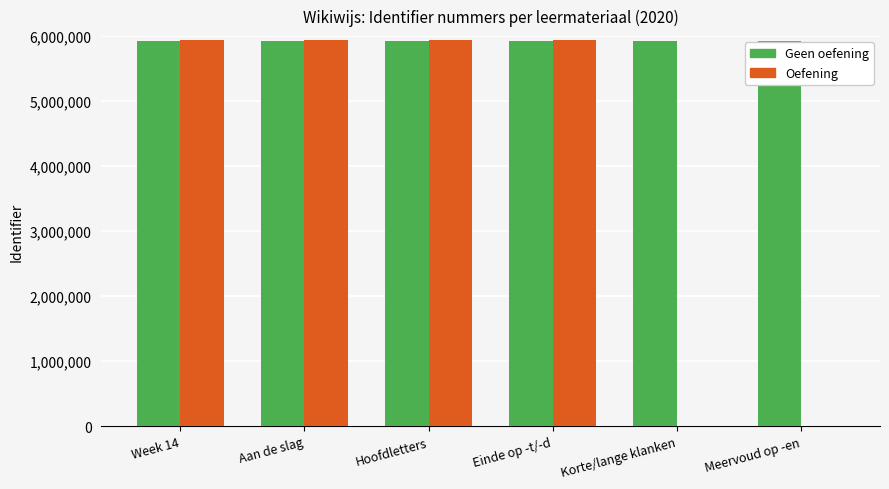

How many series are shown in this chart?

2